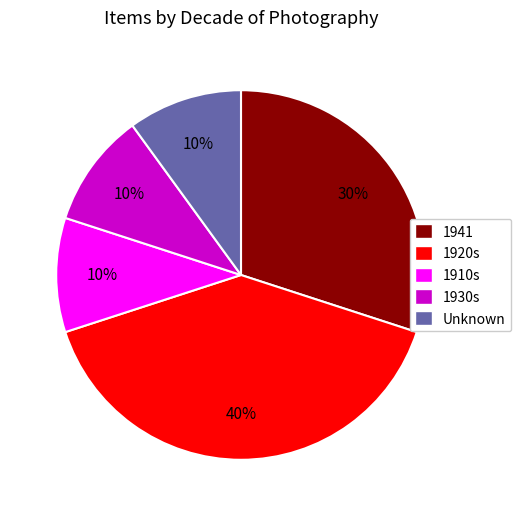

To the nearest percent, what is the difference between the largest and smallest slice percentages?

30%